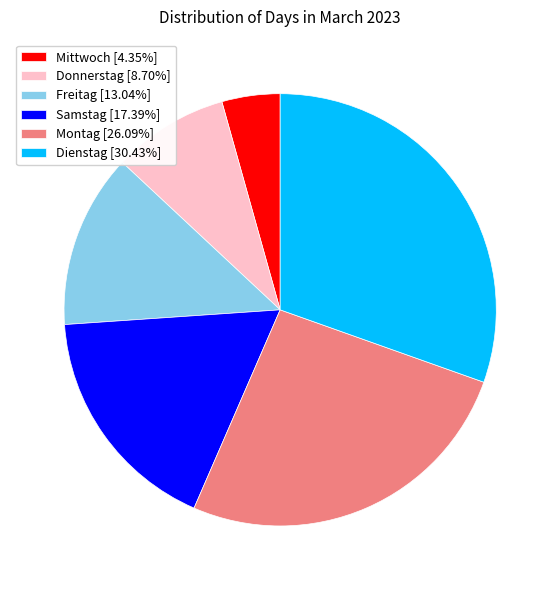

True or false: Mittwoch accounts for 17% of the total.

False